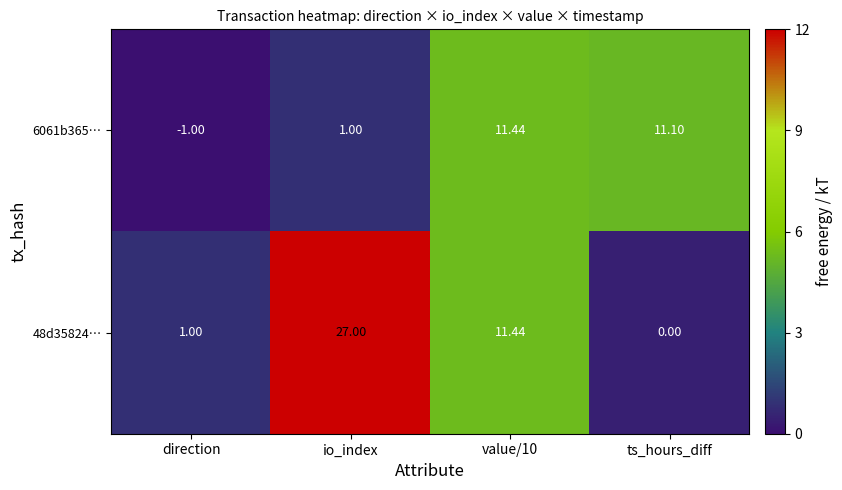

What is the total value across all series at io_index?

28.0